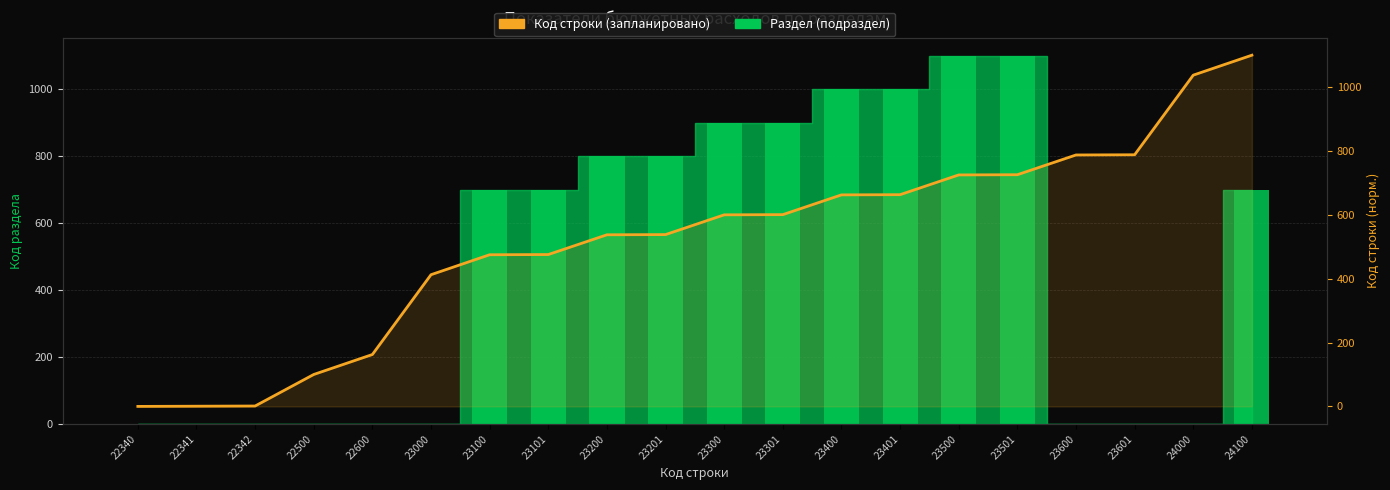

What is the greatest value displayed?

1100.0